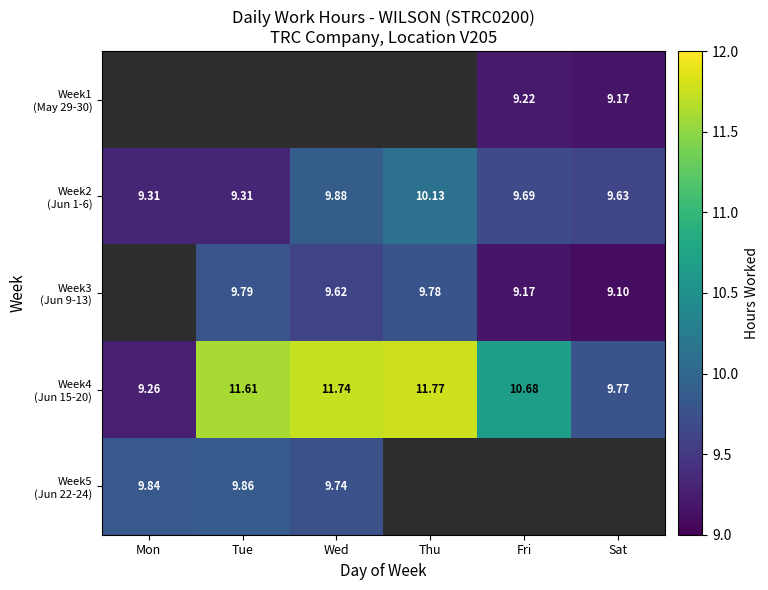

True or false: Week3 (Jun 9-13) has a value of 4.0 at Thu.

False